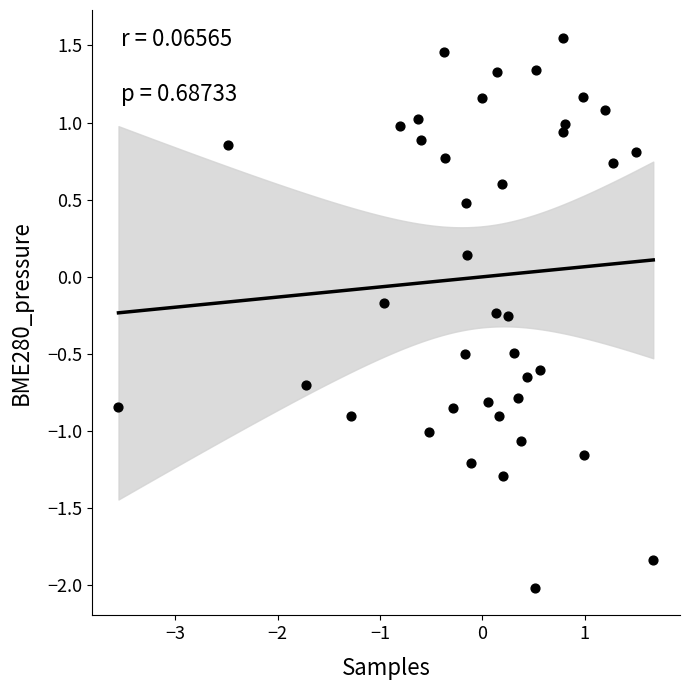

What is the range of Y values (max minus min)?

3.6